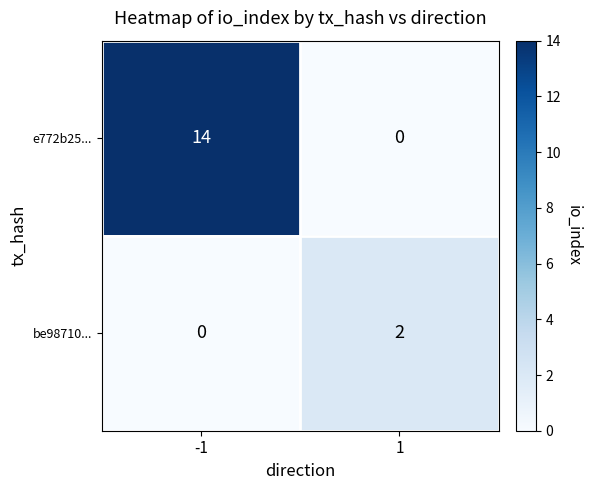

How many series are shown in this chart?

2